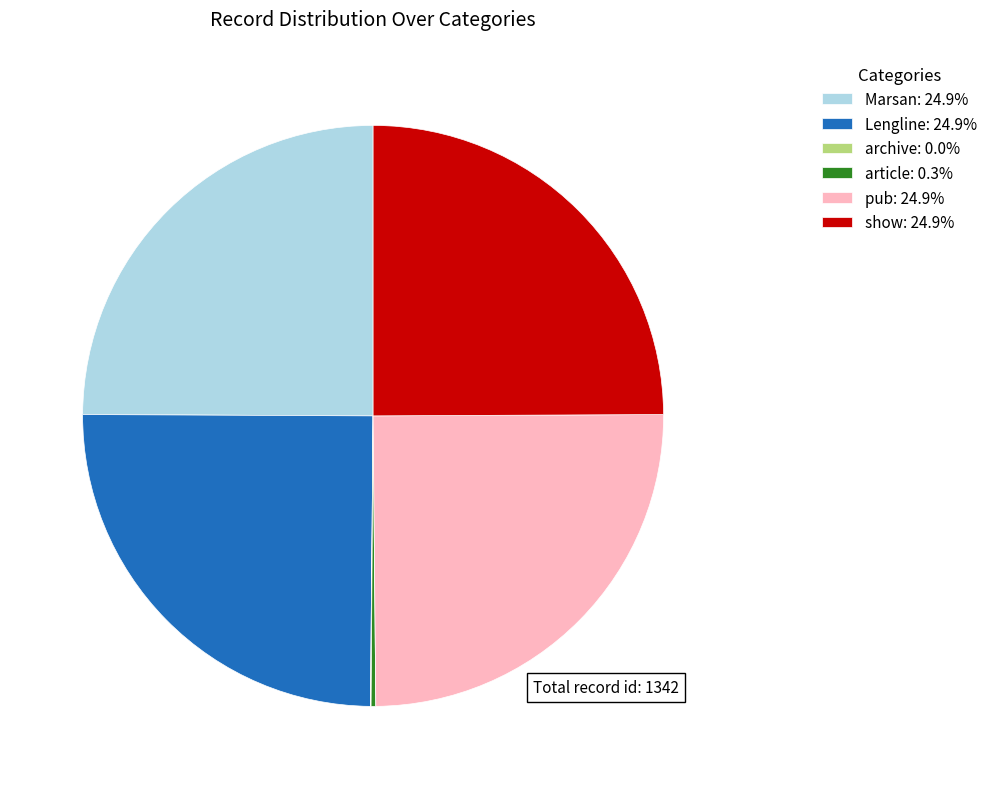

Is there any slice that represents more than half of the pie?

No